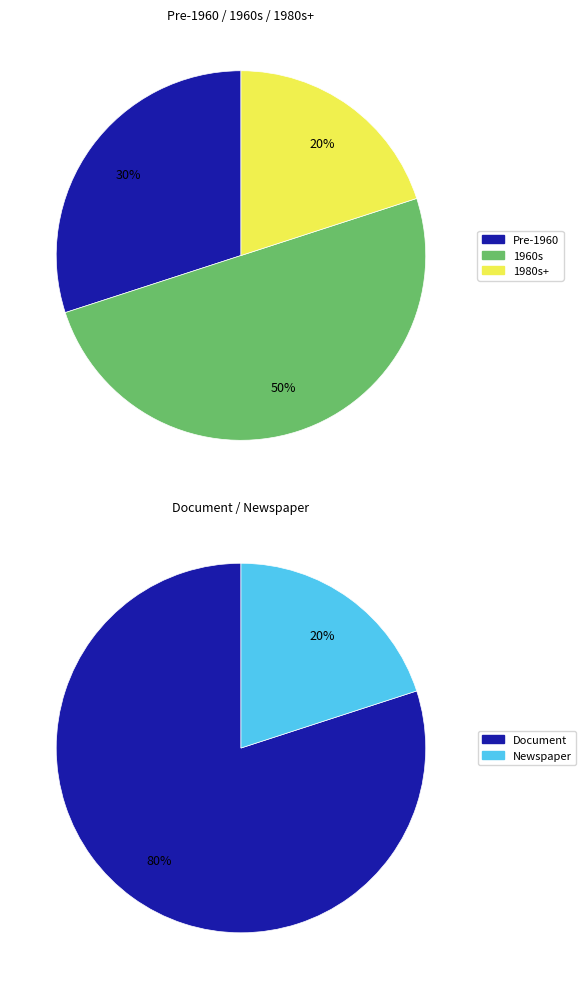

Is it true that 5 is 17% of the pie?

True